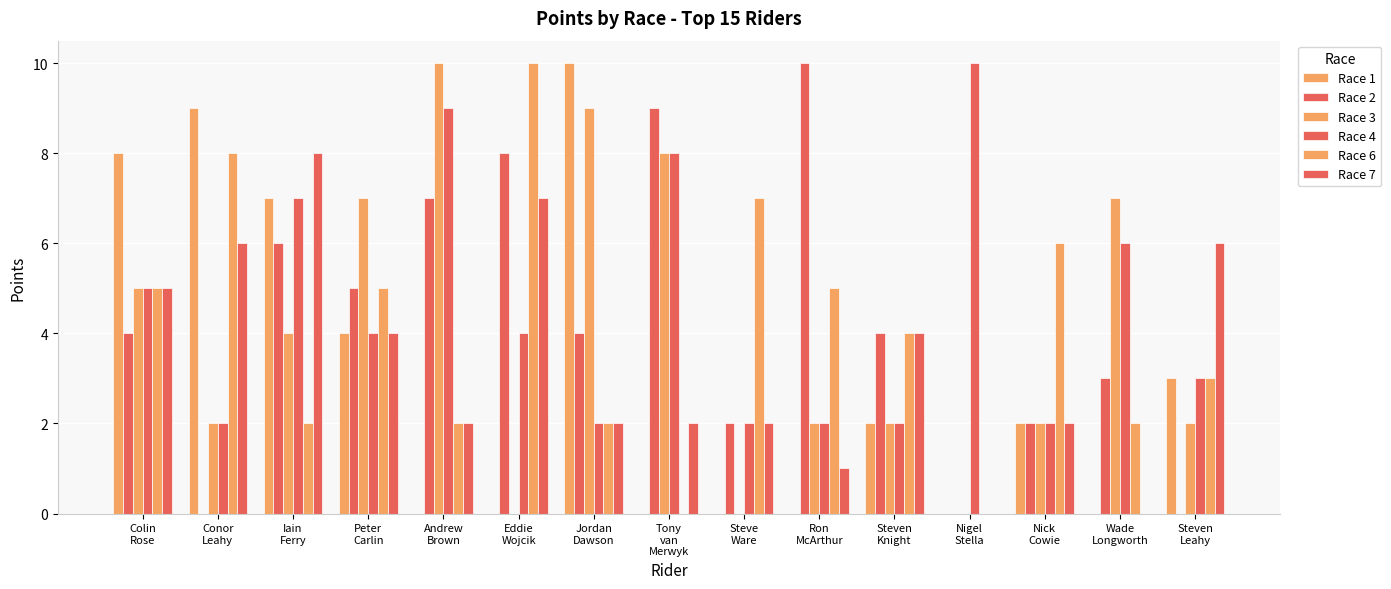

How many distinct data groups are displayed?

6